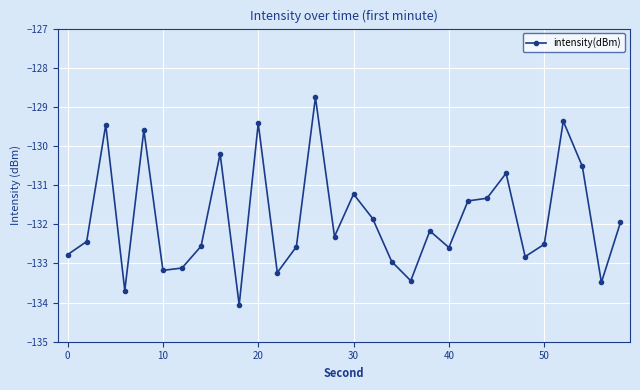

What is the smallest value displayed?

-134.1